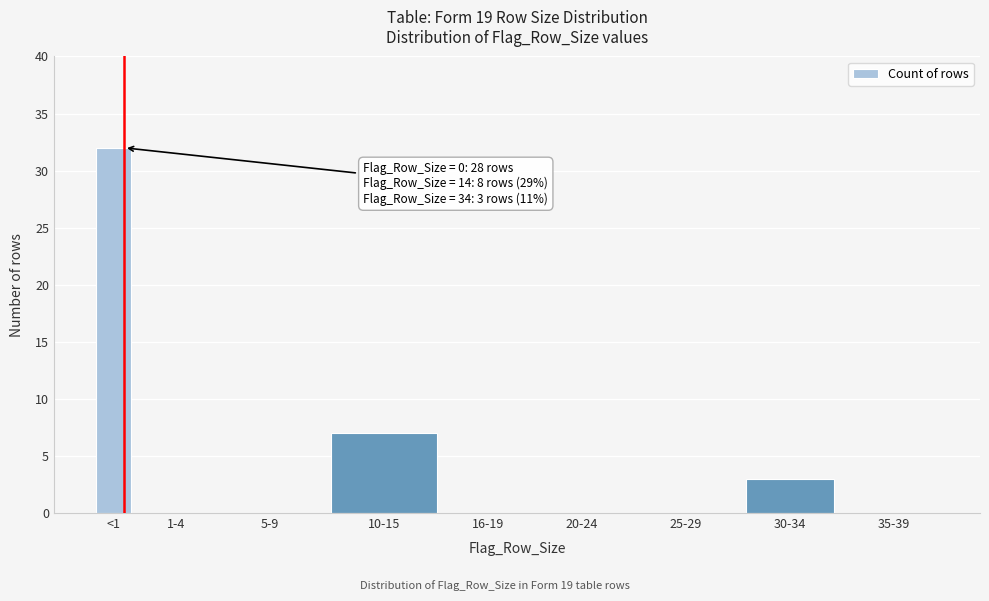

Reading right to left, transcribe all the data shown in this chart.

35-39=0	30-34=3	25-29=0	20-24=0	16-19=0	10-15=7	5-9=0	1-4=0	<1=32